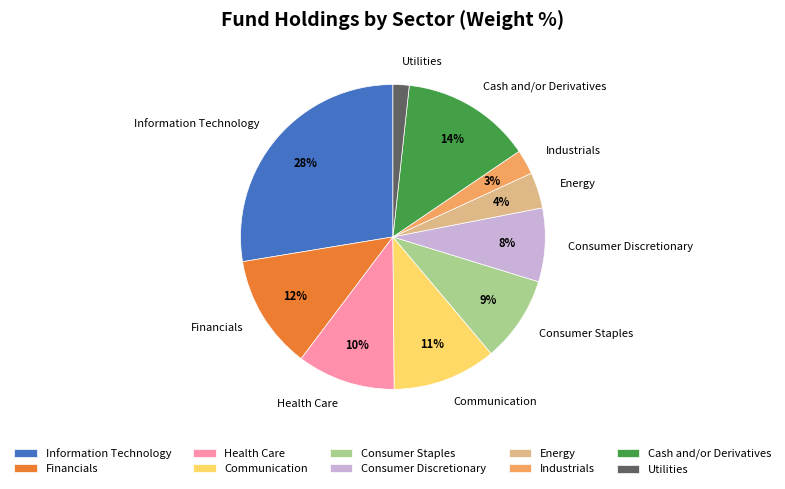

Which slice is the largest?

Information Technology